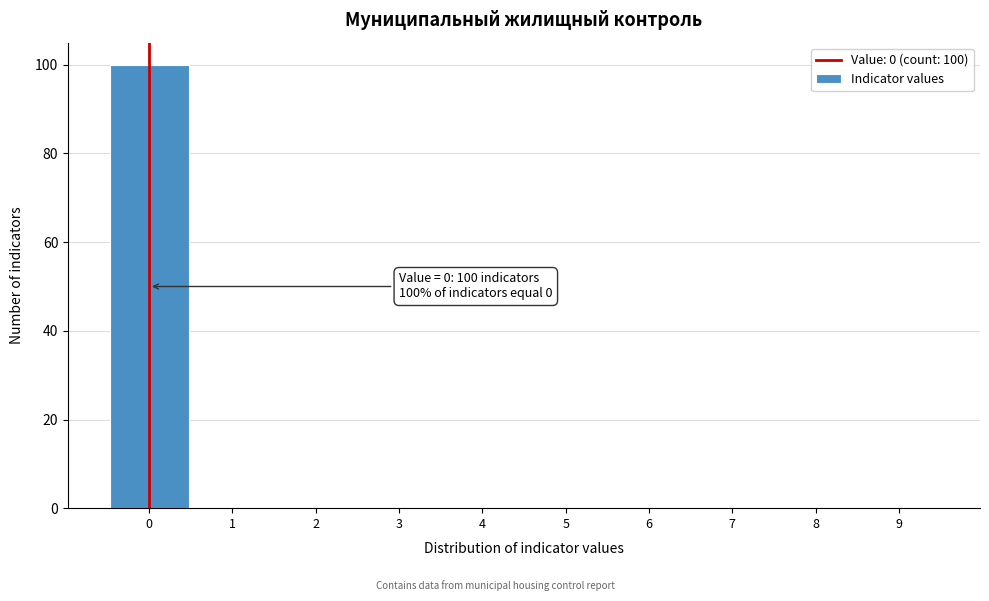

Over which range of the x-axis is the bar tallest?

-0.5 to 0.5